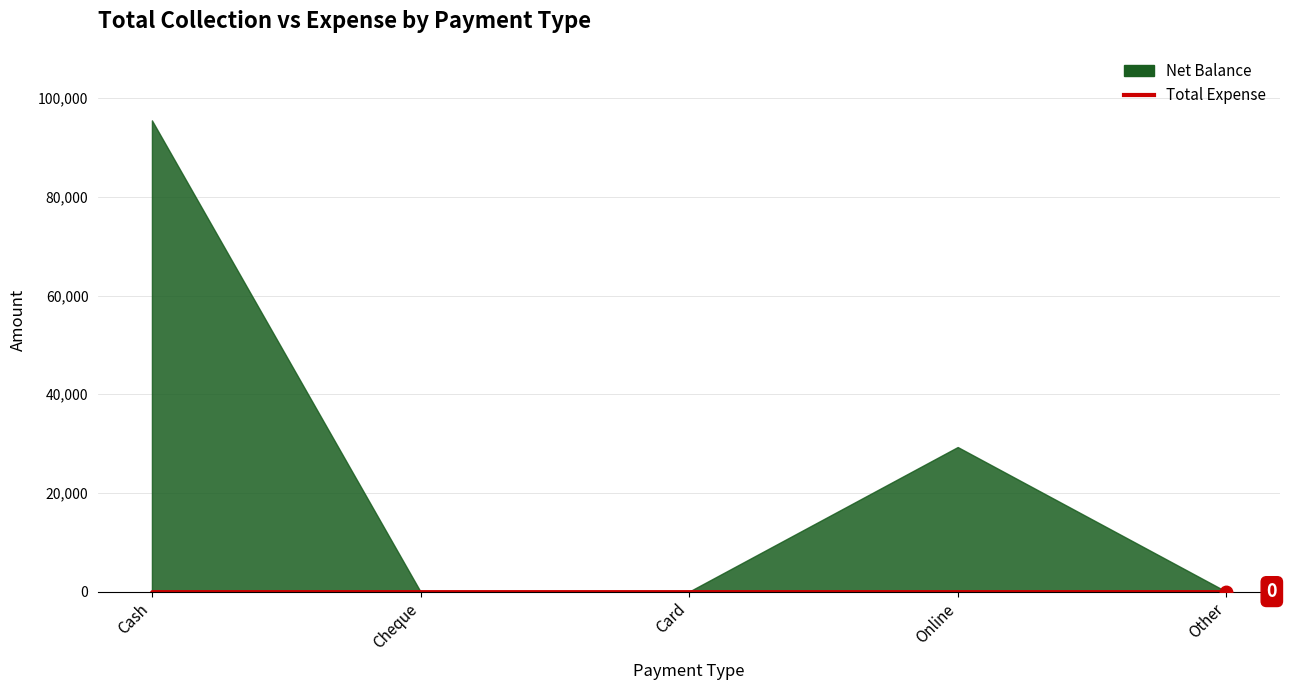

The value of Net Balance at Card is 0. True or false?

True